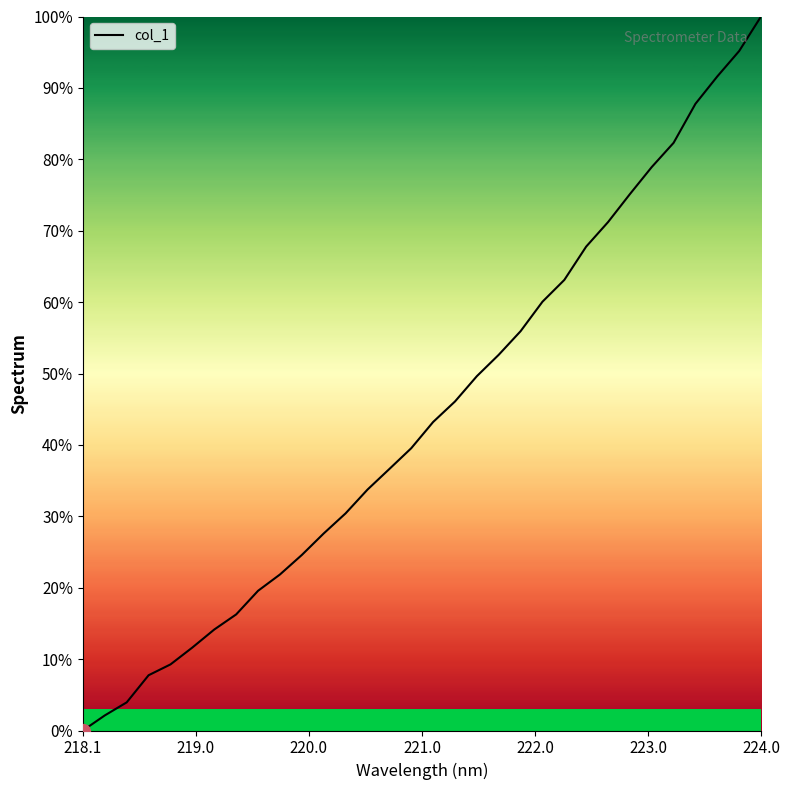

What is the difference between the maximum and minimum values?

100.0